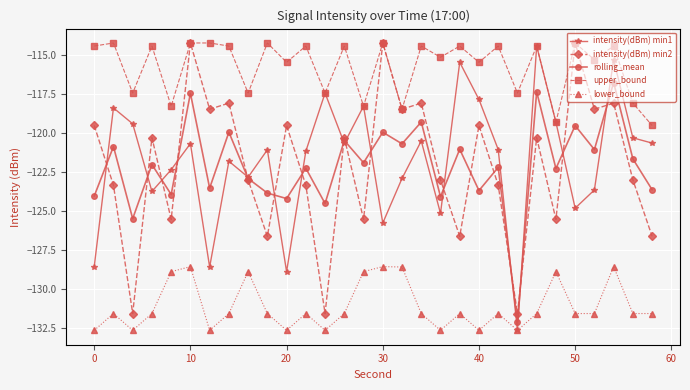

True or false: intensity(dBm) min2 has more than 0 interior local peaks.

True